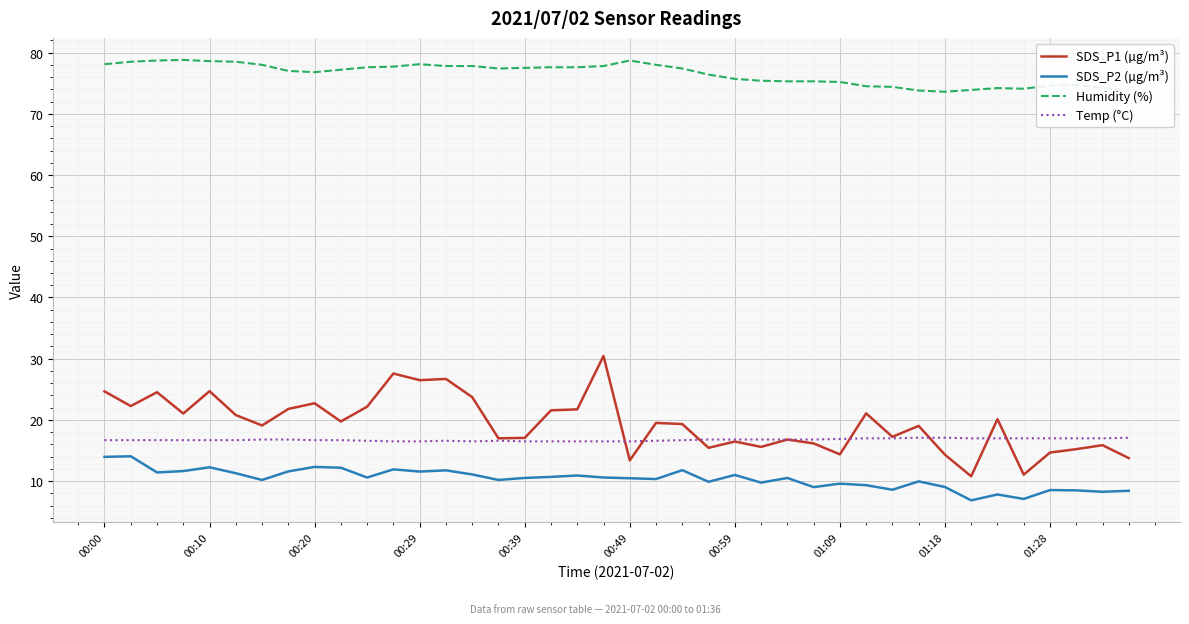

What is the minimum value shown in the chart?

6.9